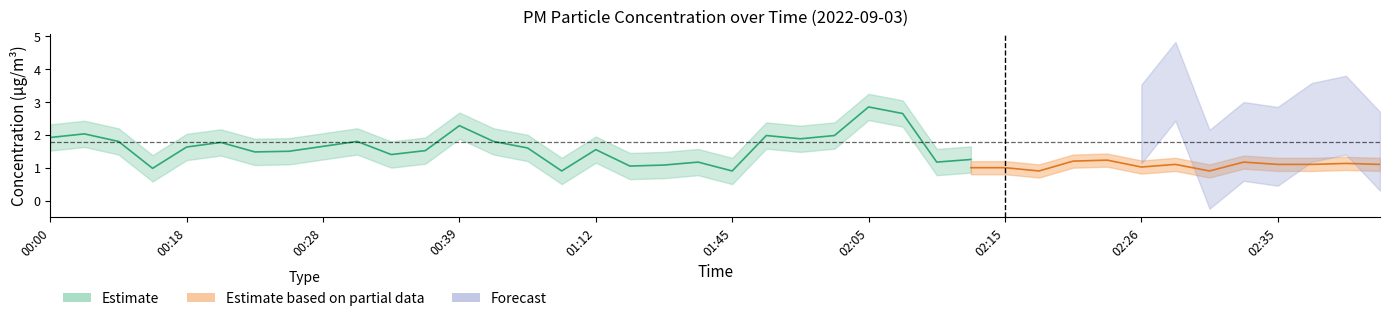

Does the chart display data point markers on the line(s)?

No